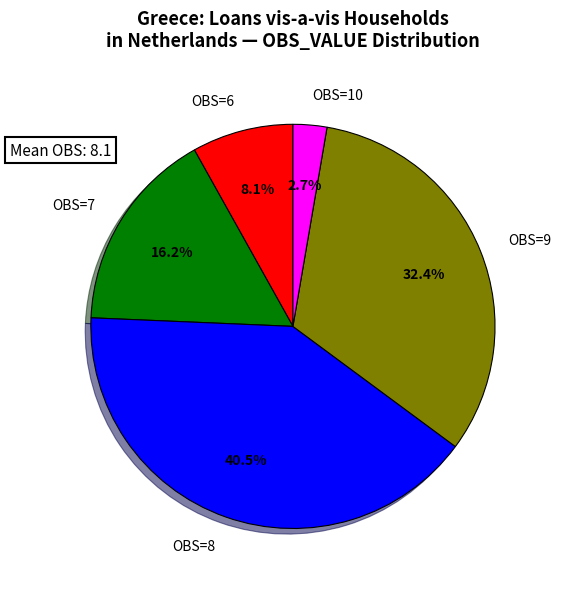

Approximately how many times larger is the value at OBS=6 compared to OBS=10?

3.0